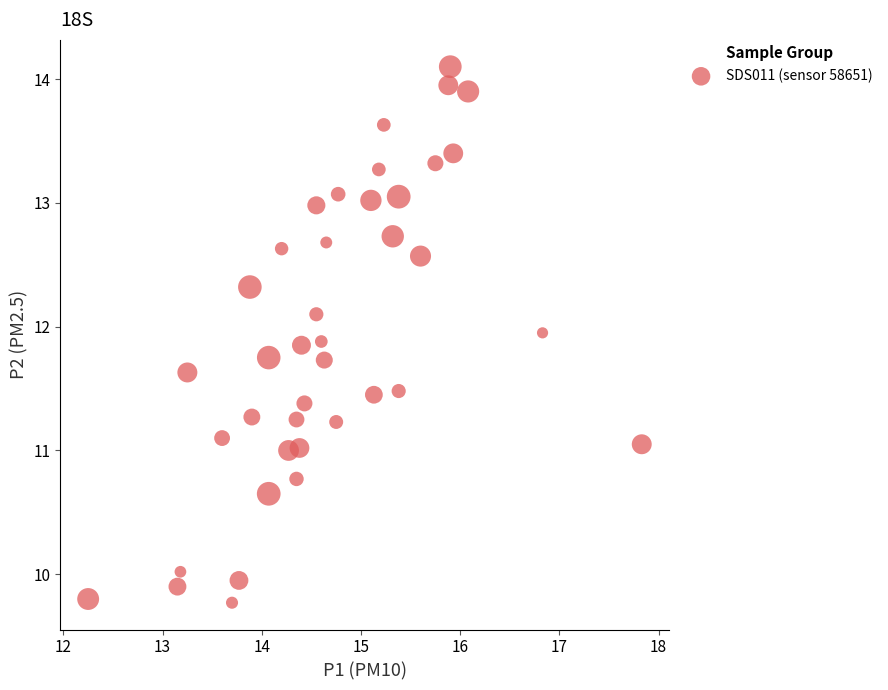

What is the range of Y values (max minus min)?

4.3